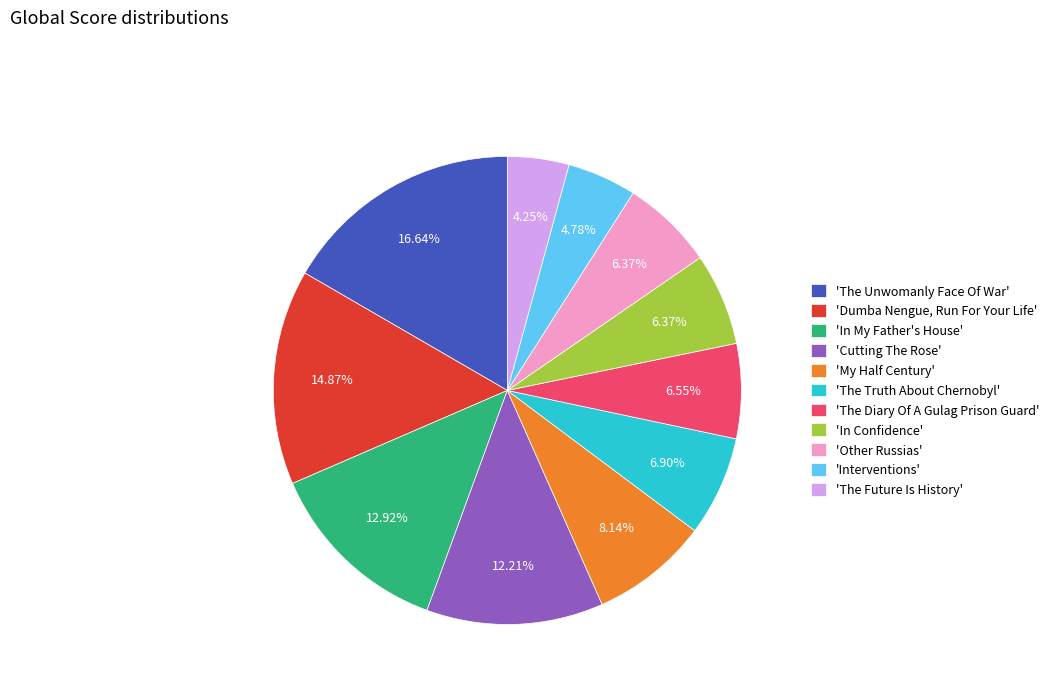

Does any single category account for the majority?

No